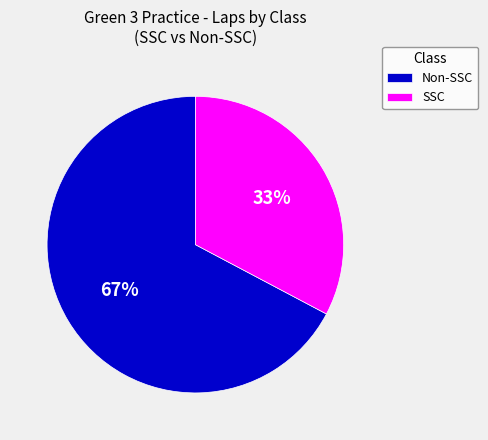

To the nearest percent, what is the combined percentage of Non-SSC and SSC?

100%